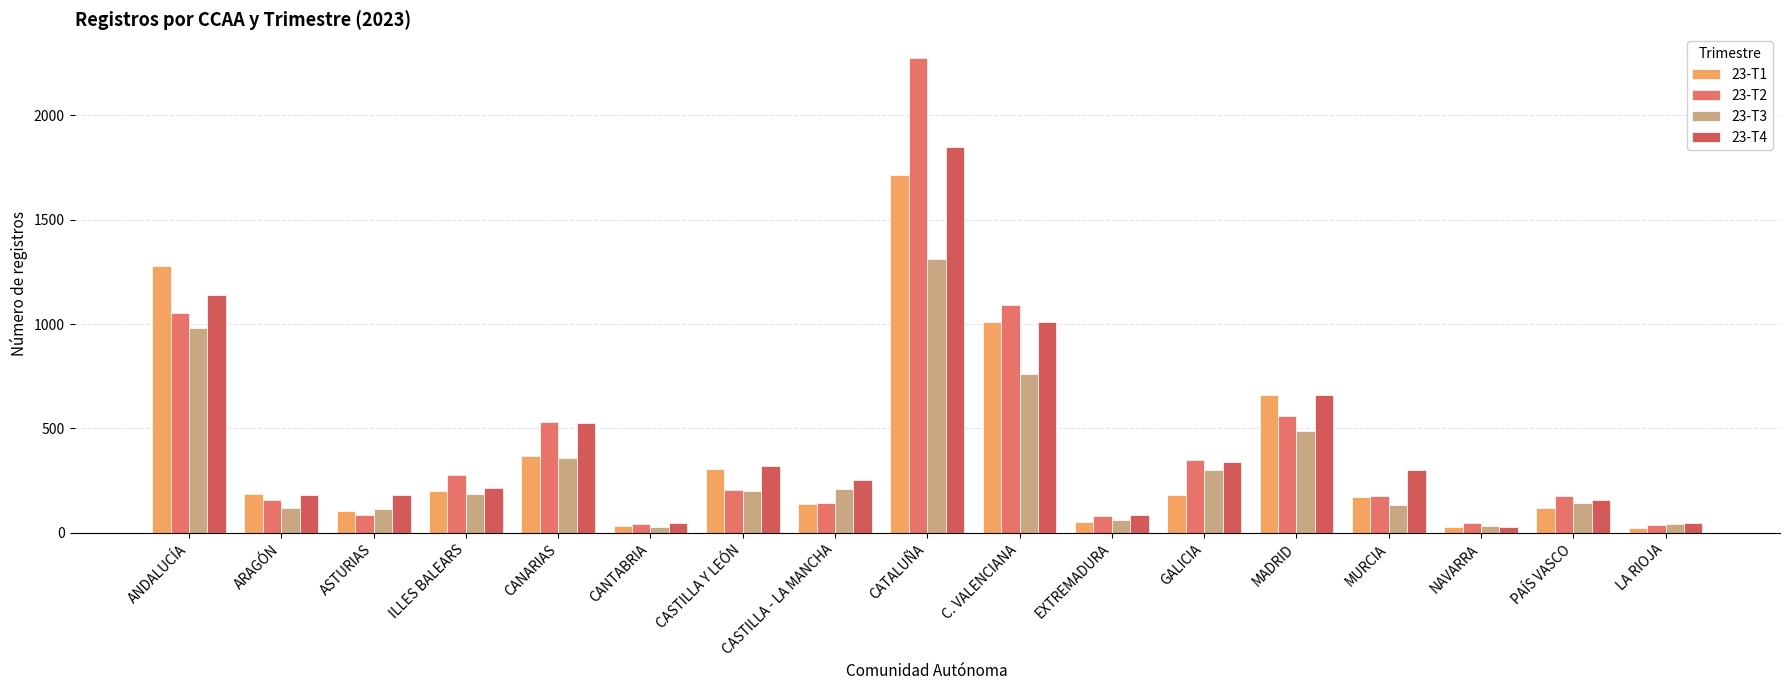

What is the sum of all 23-T1 values?

6579